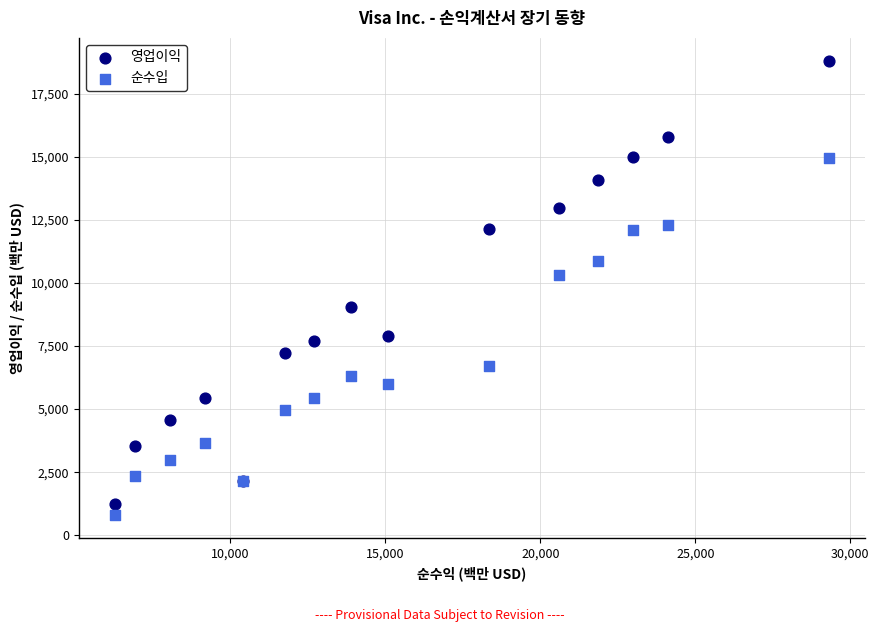

Which series contains the highest Y value?

영업이익